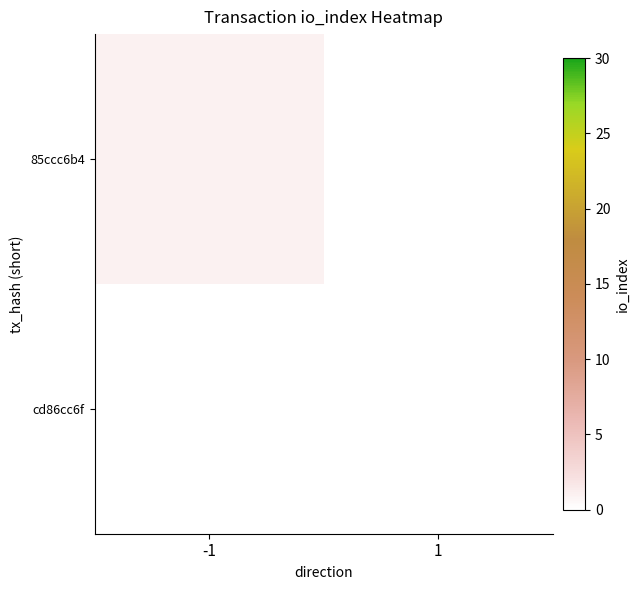

List the series in order of their overall mean, highest first.

85ccc6b4, cd86cc6f